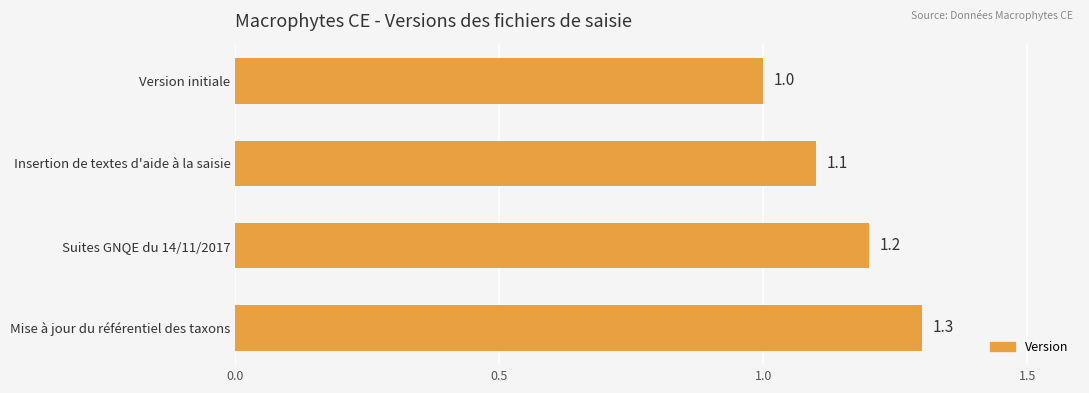

Reading top to bottom, what are all the values shown in this chart?

1.0	1.1	1.2	1.3